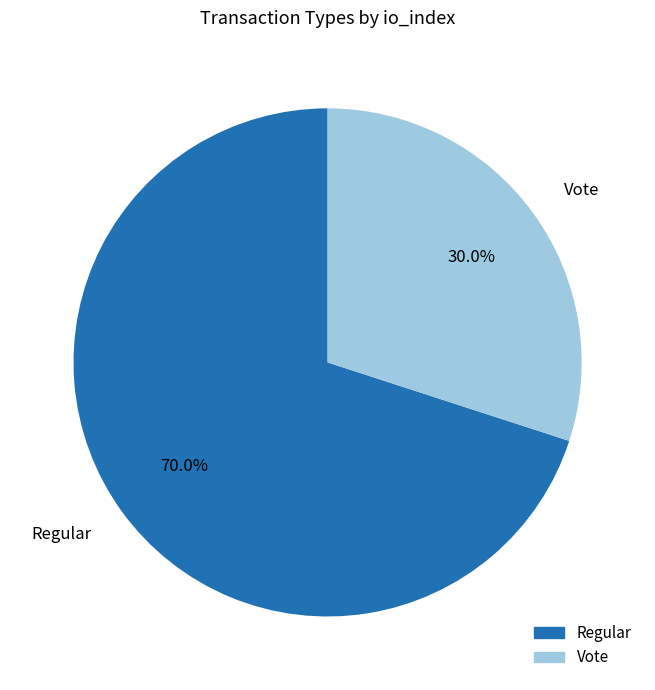

What portion of the pie excludes Regular?

30.0%